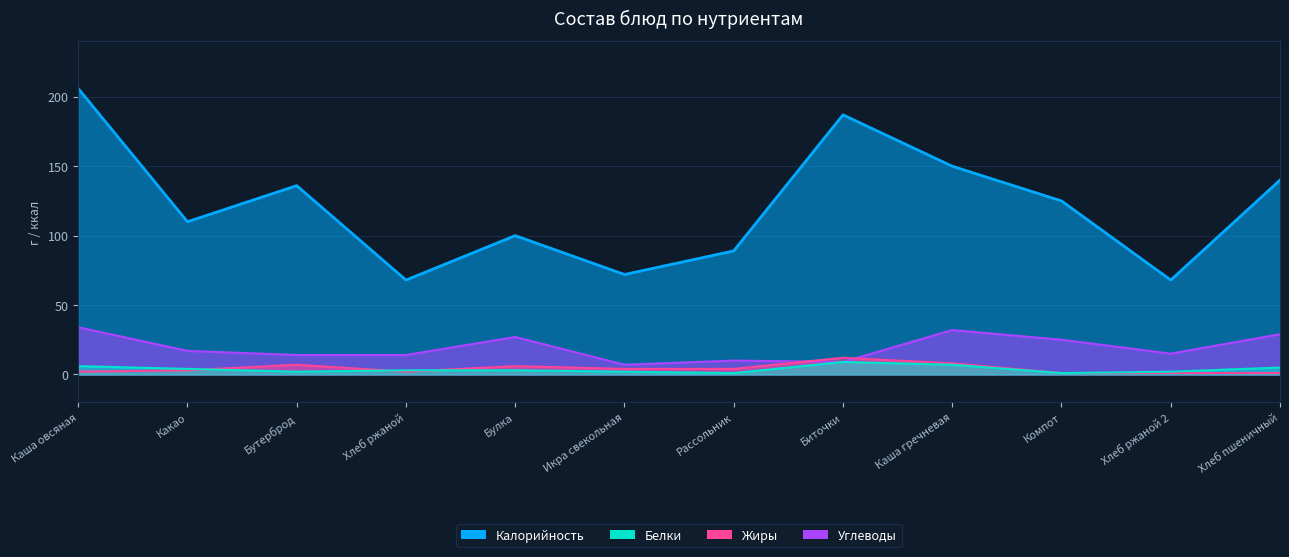

List the series in order of their peak value, lowest first.

Белки, Жиры, Углеводы, Калорийность